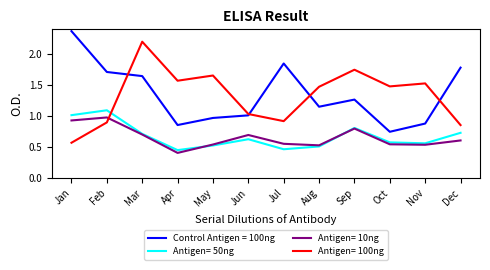

What is the total value across all series at Jan?

4.9